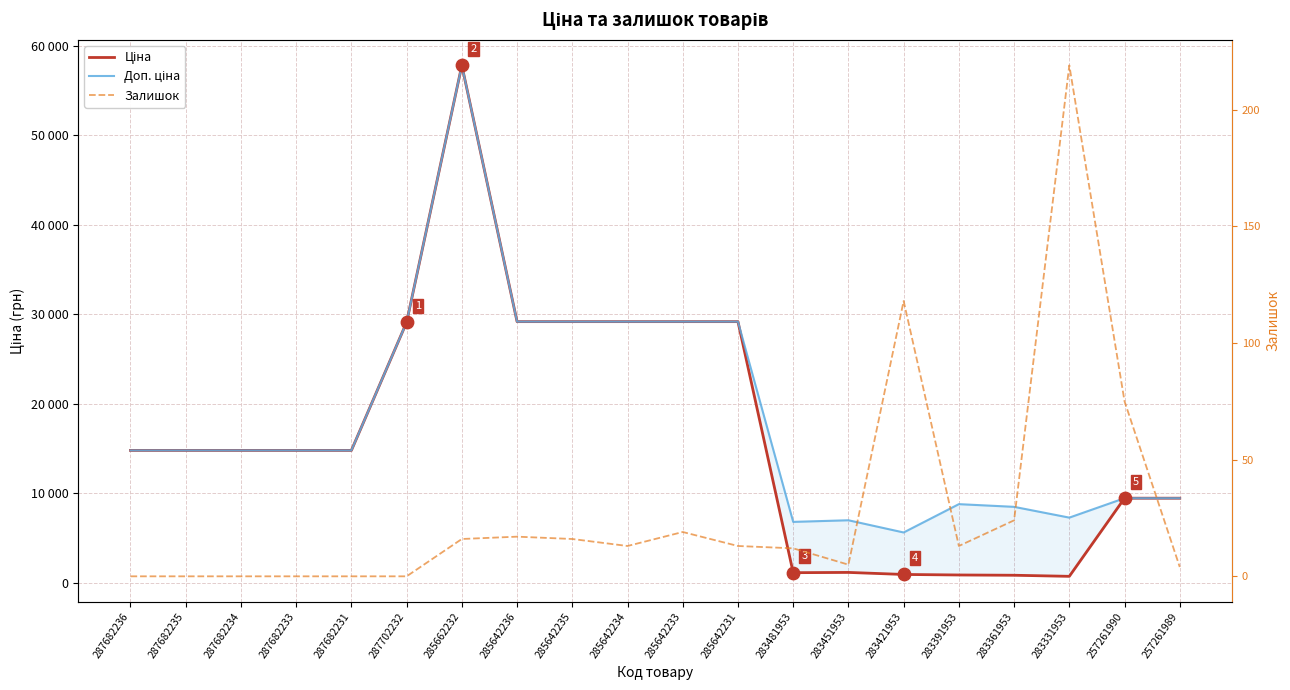

Which series contains the lowest Y value?

Залишок